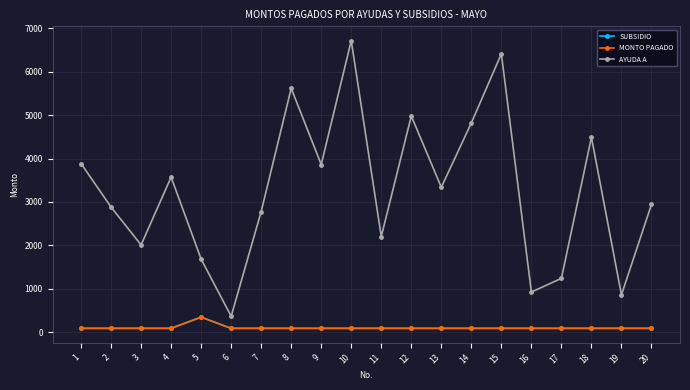

Reading right to left, extract all data points from this chart.

SUBSIDIO: 20=86.0	19=86.0	18=86.0	17=86.0	16=86.0	15=86.0	14=86.0	13=86.0	12=86.0	11=86.0	10=86.0	9=86.0	8=86.0	7=86.0	6=86.0	5=344.2	4=86.0	3=86.0	2=86.0	1=86.0
MONTO PAGADO: 20=86.0	19=86.0	18=86.0	17=86.0	16=86.0	15=86.0	14=86.0	13=86.0	12=86.0	11=86.0	10=86.0	9=86.0	8=86.0	7=86.0	6=86.0	5=344.2	4=86.0	3=86.0	2=86.0	1=86.0
AYUDA A: 20=2942.0	19=859.0	18=4489.0	17=1238.0	16=923.0	15=6413.0	14=4821.0	13=3337.0	12=4980.0	11=2202.0	10=6715.0	9=3861.0	8=5618.0	7=2778.0	6=364.0	5=1681.0	4=3571.0	3=2009.0	2=2880.0	1=3884.0